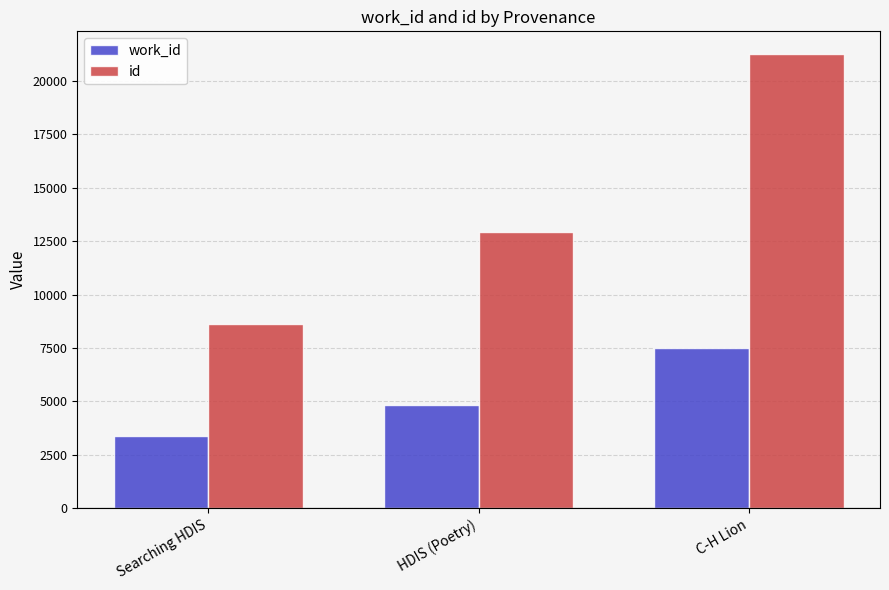

Is it true that id equals 13313 at Searching HDIS?

False